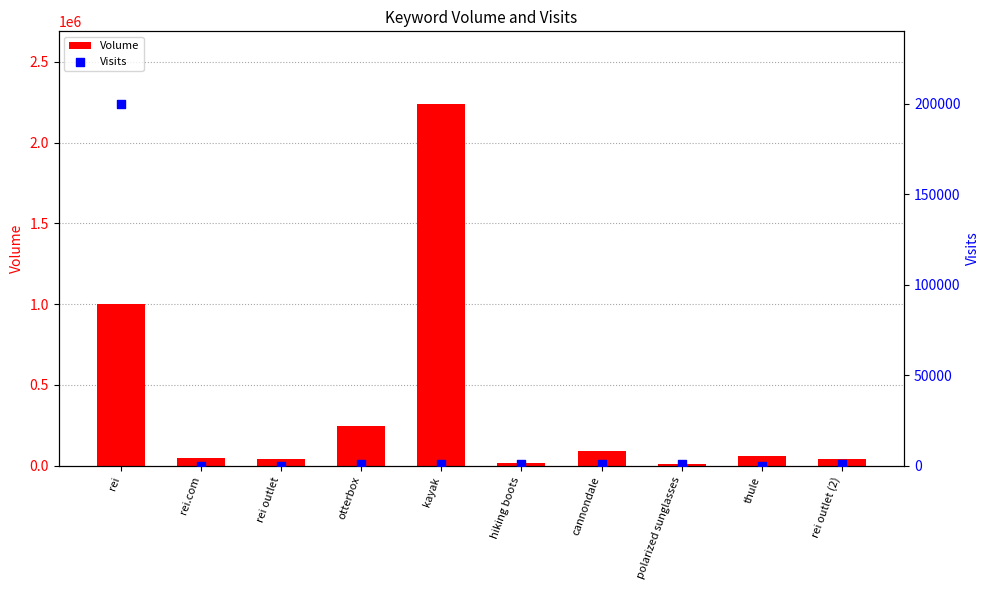

Which series reaches the maximum Y coordinate?

Volume